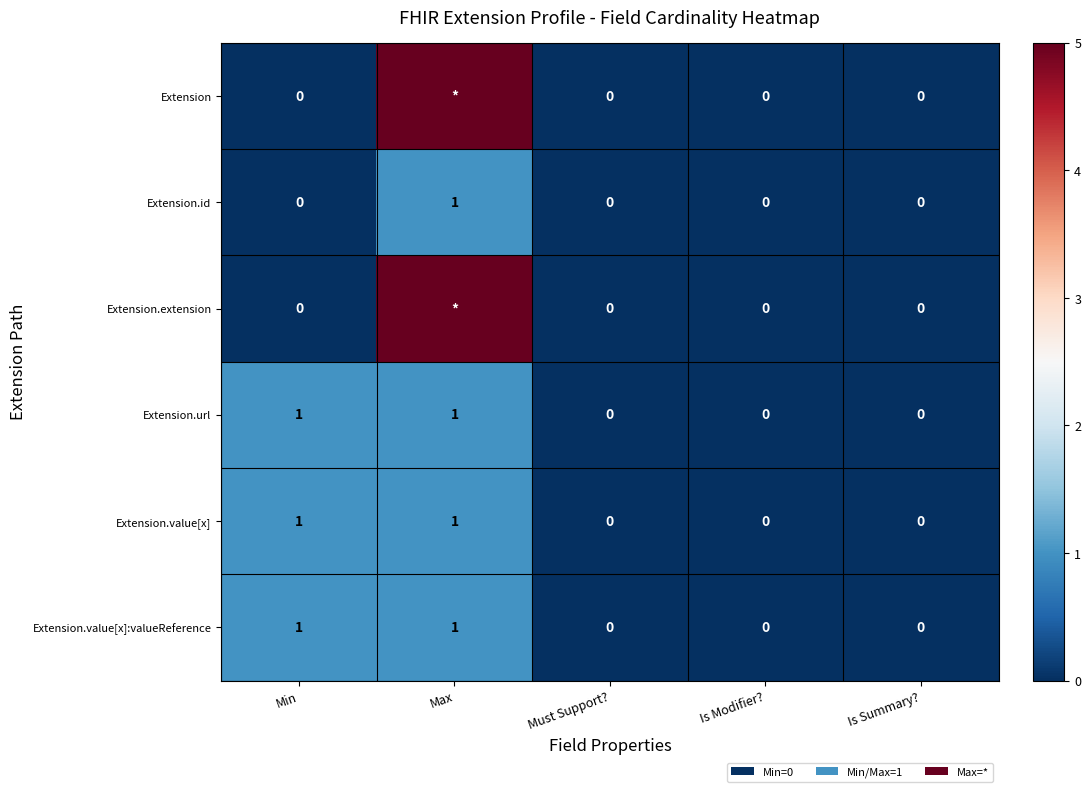

What is the total value across all series at Min?

3